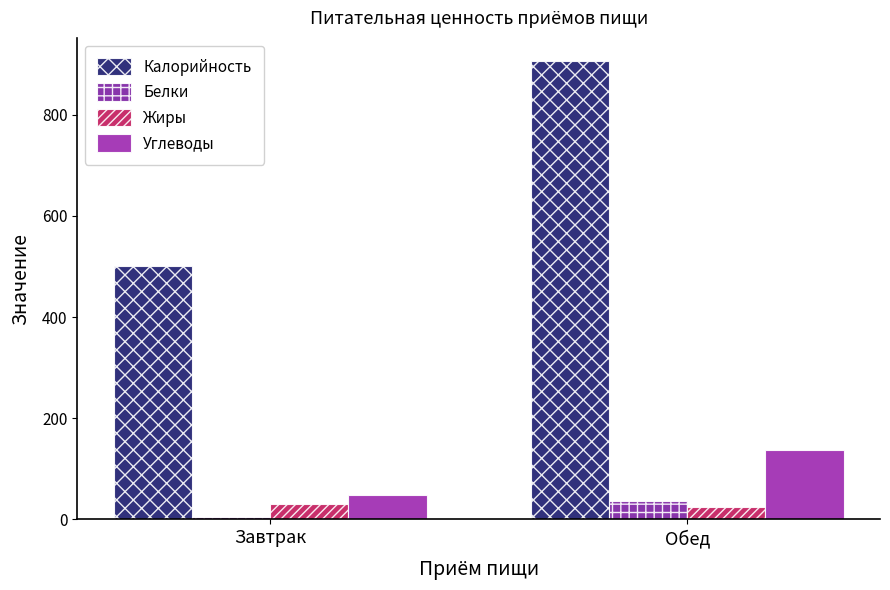

True or false: Калорийность has a value of 907 at Обед.

True